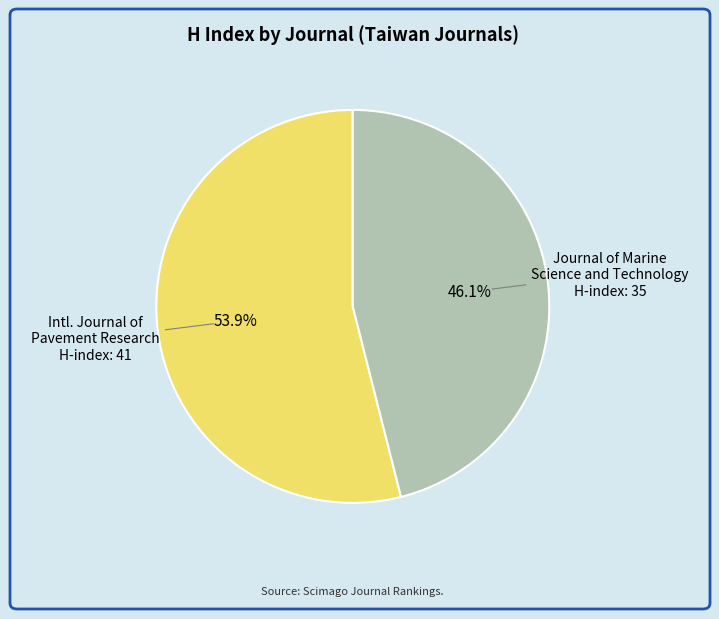

Is there a majority slice in this chart?

Yes